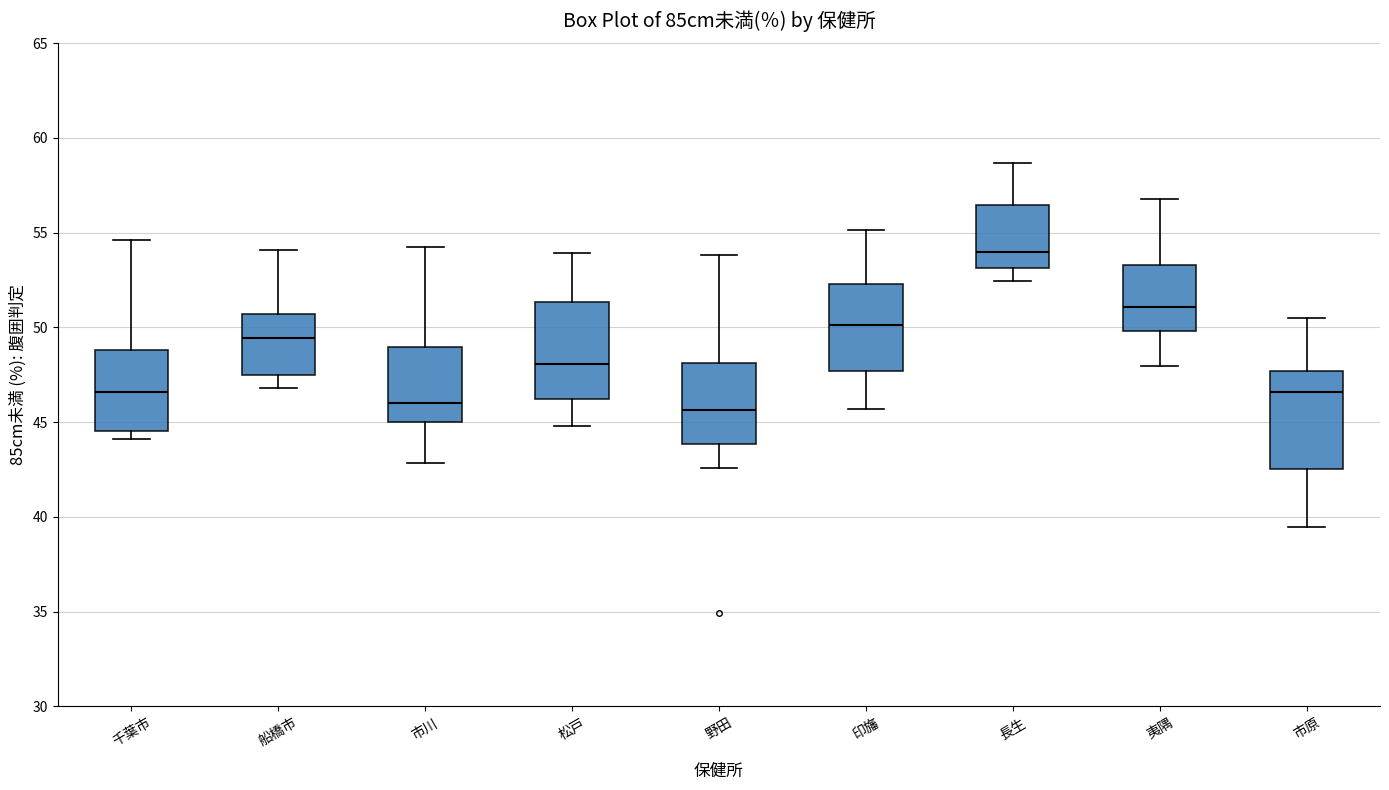

Reading left to right, read every box against the y-axis: the position of its median line, the range the box covers, and the ends of its whiskers. The values are not printed on the chart, so give them approximately, as read against the axis.

千葉市: median 46.5, box 44.5 to 49.0, whiskers 44.0 to 54.5
船橋市: median 49.5, box 47.5 to 50.5, whiskers 47.0 to 54.0
市川: median 46.0, box 45.0 to 49.0, whiskers 43.0 to 54.0
松戸: median 48.0, box 46.0 to 51.5, whiskers 45.0 to 54.0
野田: median 45.5, box 44.0 to 48.0, whiskers 42.5 to 54.0
印旛: median 50.0, box 47.5 to 52.5, whiskers 45.5 to 55.0
長生: median 54.0, box 53.0 to 56.5, whiskers 52.5 to 58.5
夷隅: median 51.0, box 50.0 to 53.5, whiskers 48.0 to 57.0
市原: median 46.5, box 42.5 to 47.5, whiskers 39.5 to 50.5